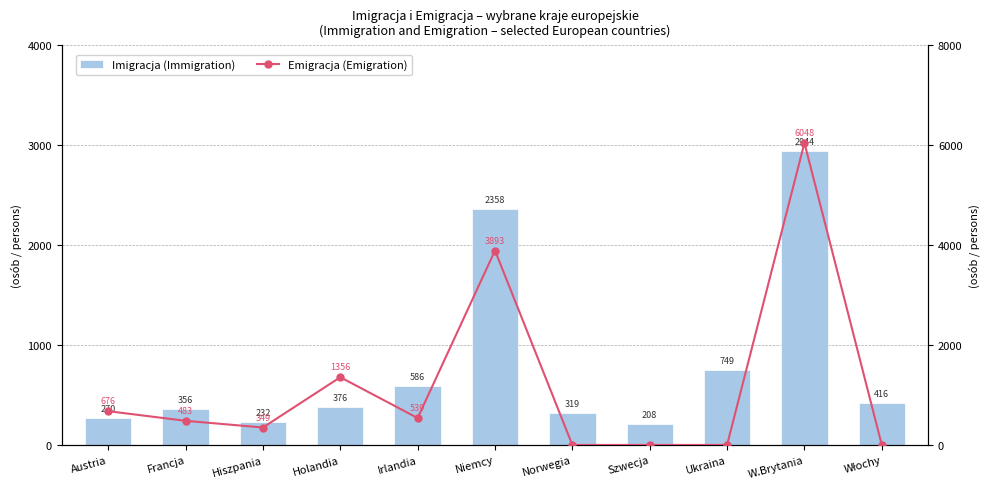

Are the bars grouped side by side (vs. stacked)?

Yes